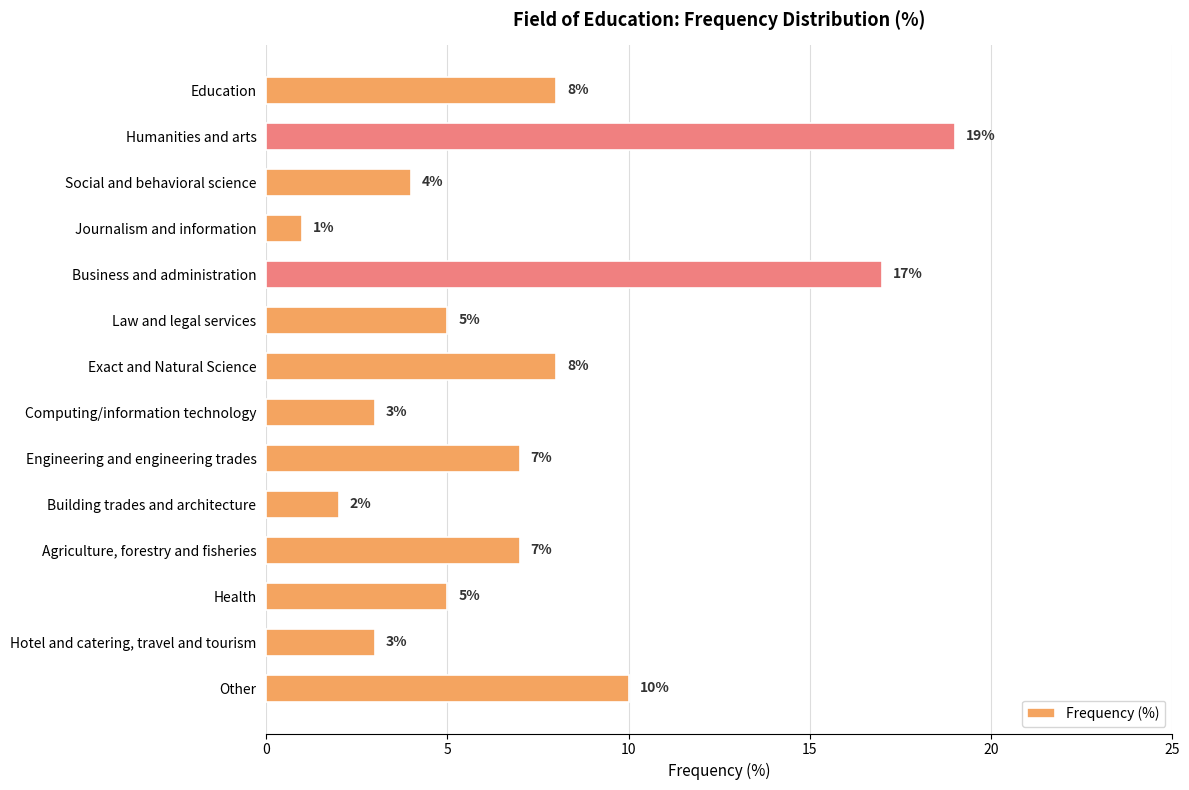

How many bars are there in total?

14